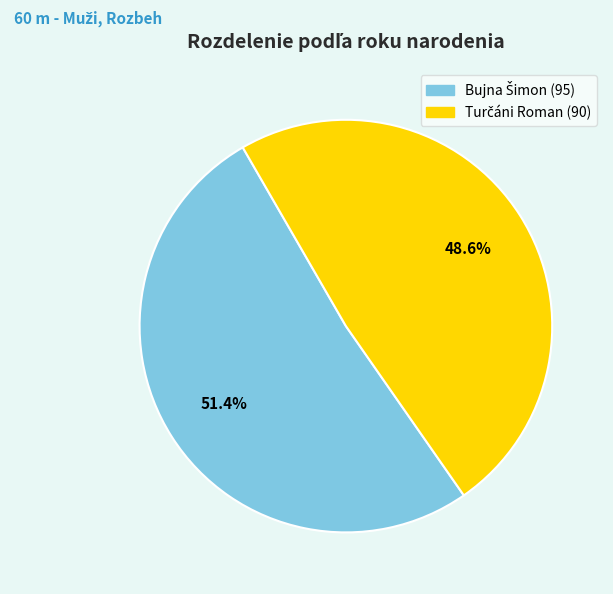

Is there a majority slice in this chart?

Yes